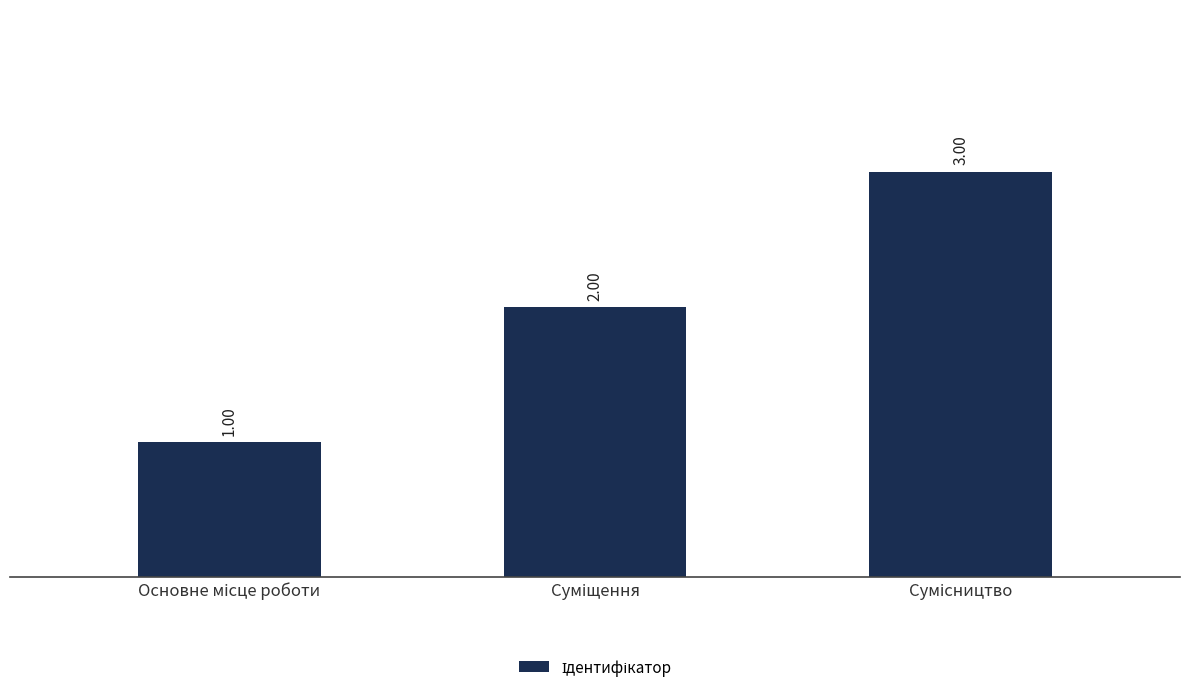

What is the sum of all values?

6